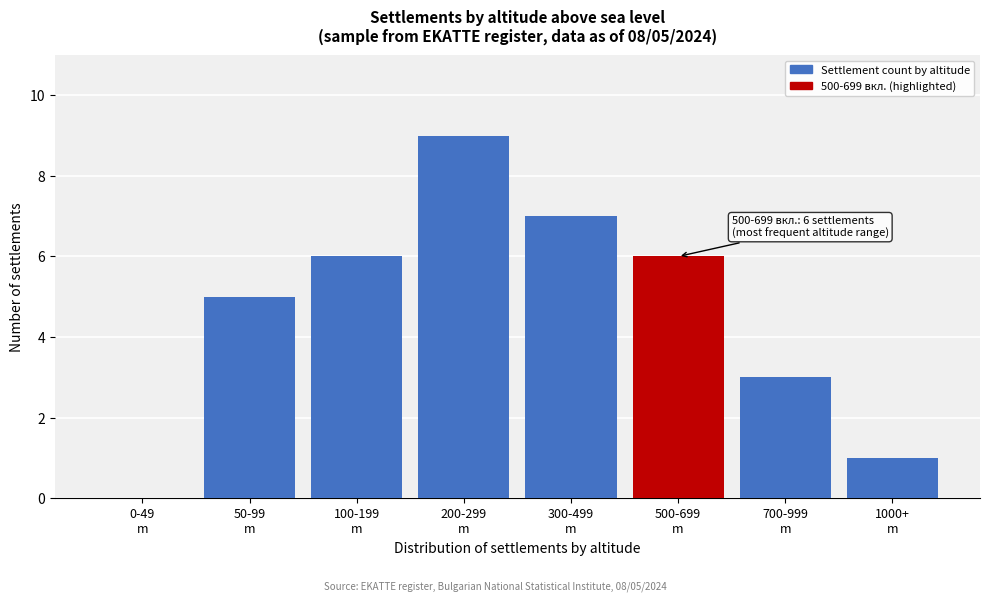

What is the greatest value displayed?

9